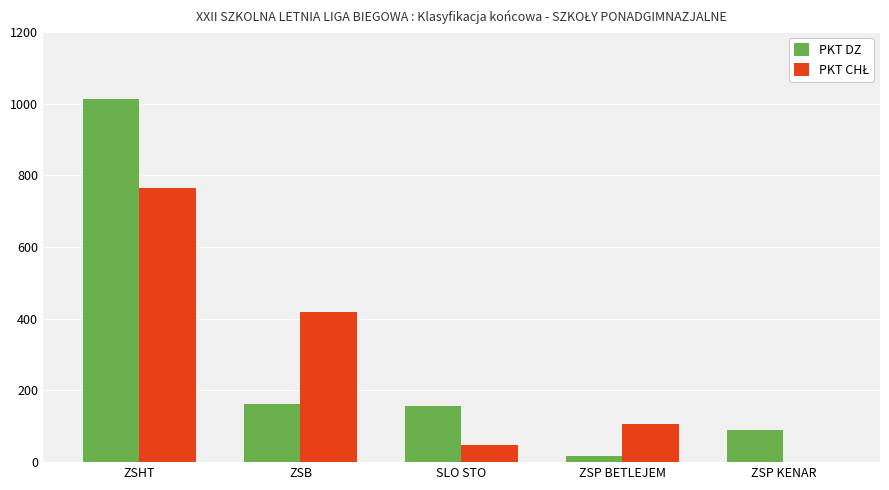

What is the total value across all series at ZSHT?

1780